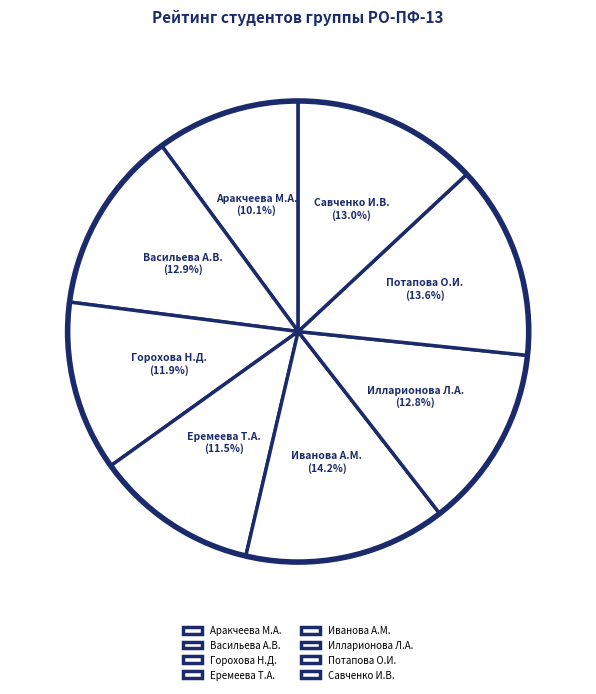

What portion of the pie excludes Васильева А.В.?

87.1%